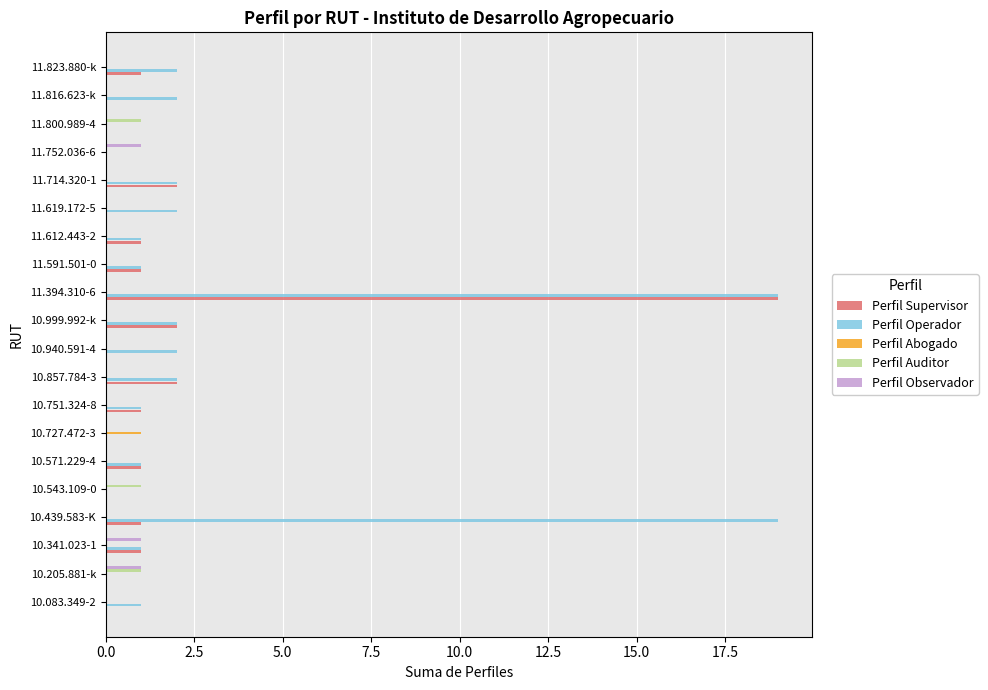

Which series has the largest total across all categories?

Perfil Operador